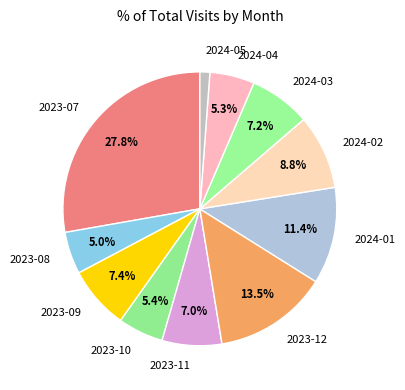

How many segments does this pie chart have?

11